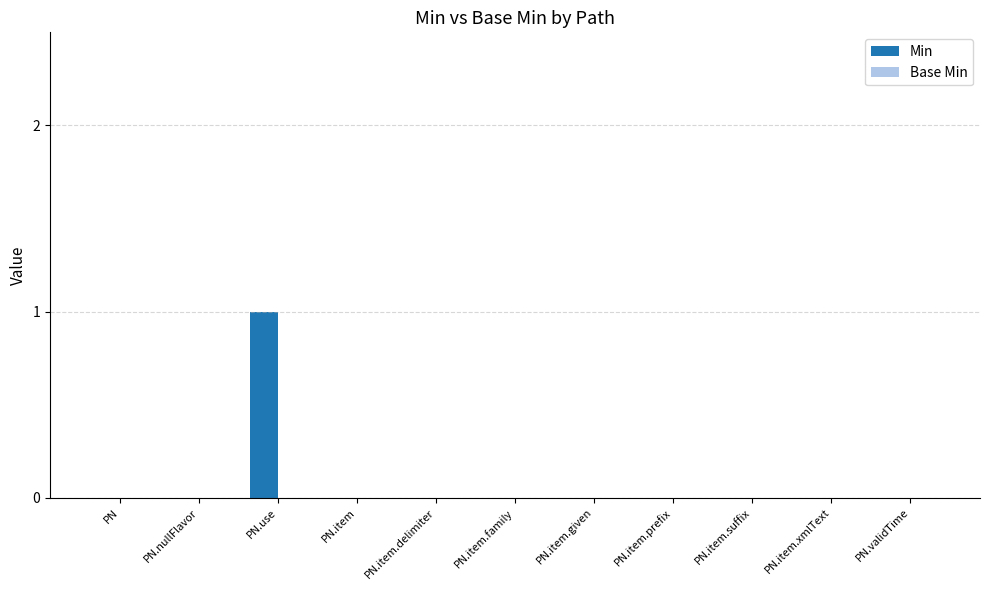

True or false: the data shows 0 at PN.item.delimiter.

True